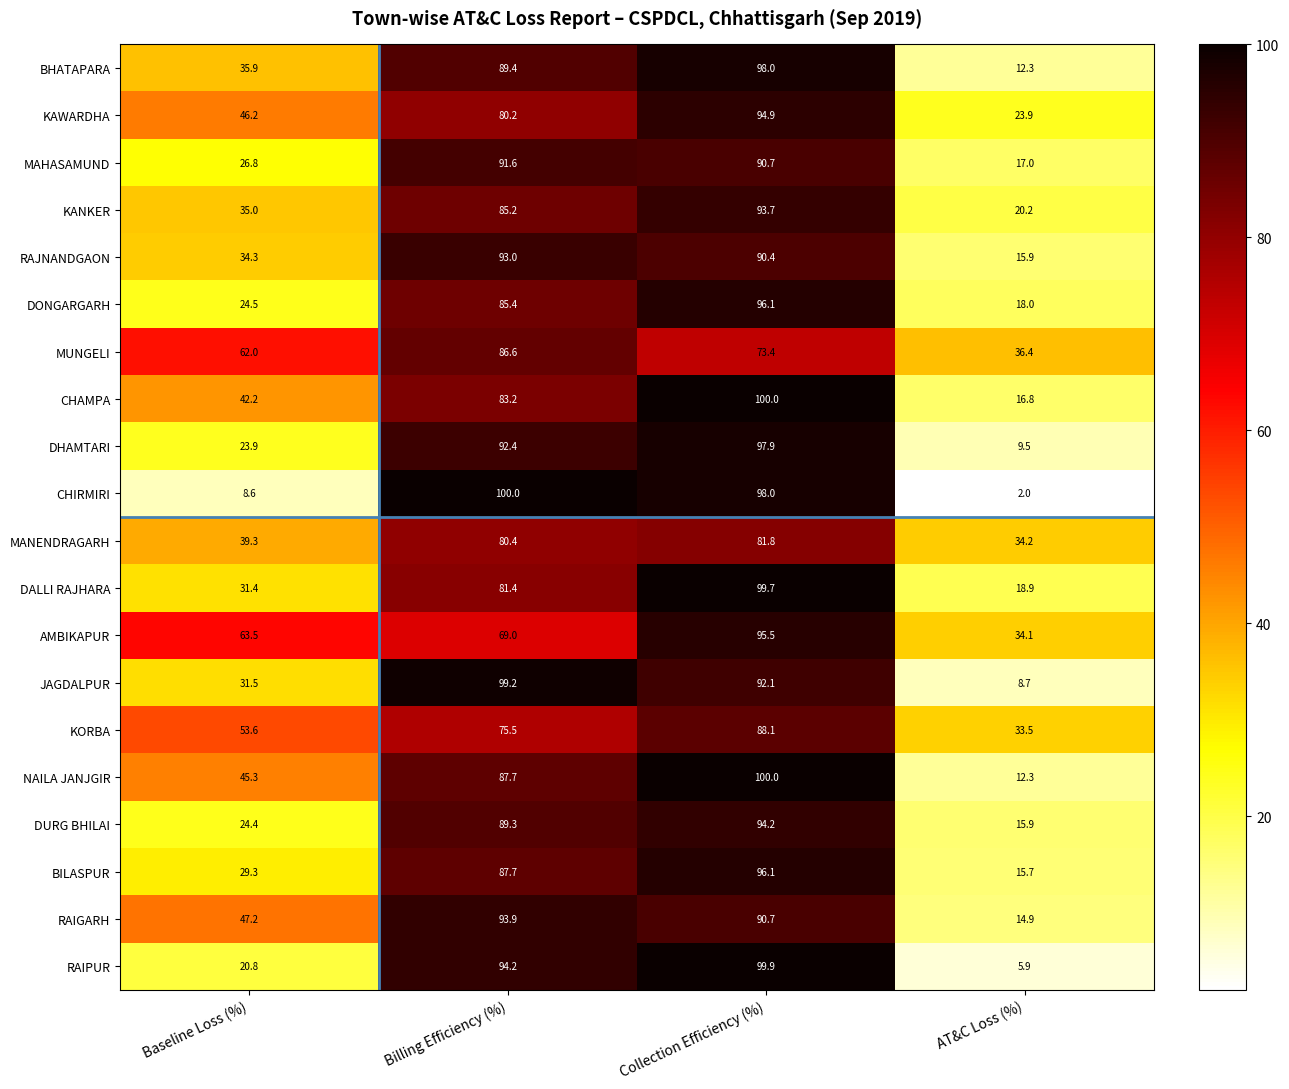

What is the maximum value shown in the chart?

100.0